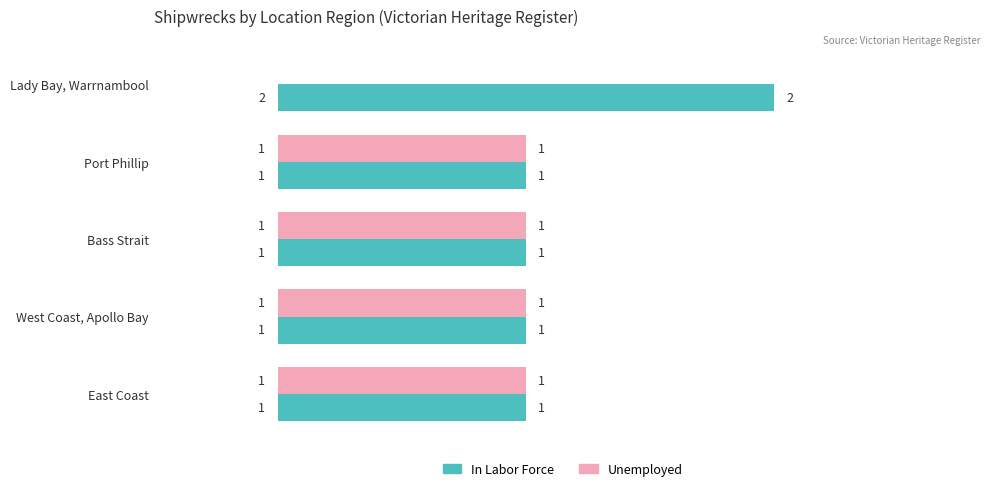

What is the sum of all In Labor Force values?

6